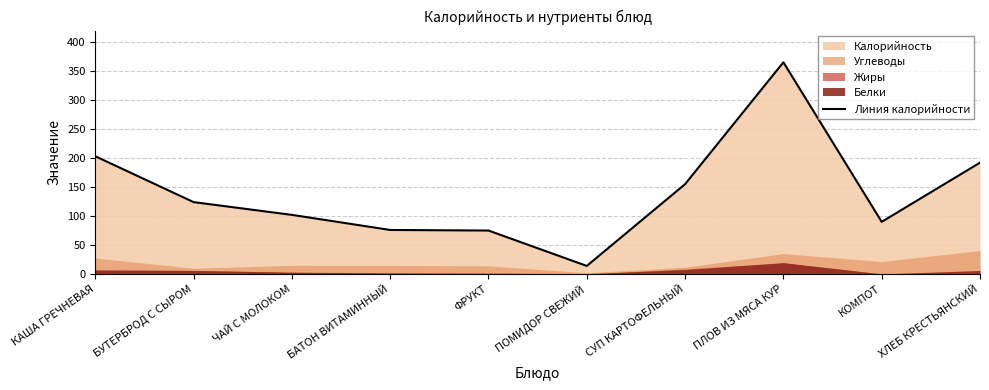

Rank the categories by value from highest to lowest.

ПЛОВ ИЗ МЯСА КУР, КАША ГРЕЧНЕВАЯ, ХЛЕБ КРЕСТЬЯНСКИЙ, СУП КАРТОФЕЛЬНЫЙ, БУТЕРБРОД С СЫРОМ, ЧАЙ С МОЛОКОМ, КОМПОТ, БАТОН ВИТАМИННЫЙ, ФРУКТ, ПОМИДОР СВЕЖИЙ